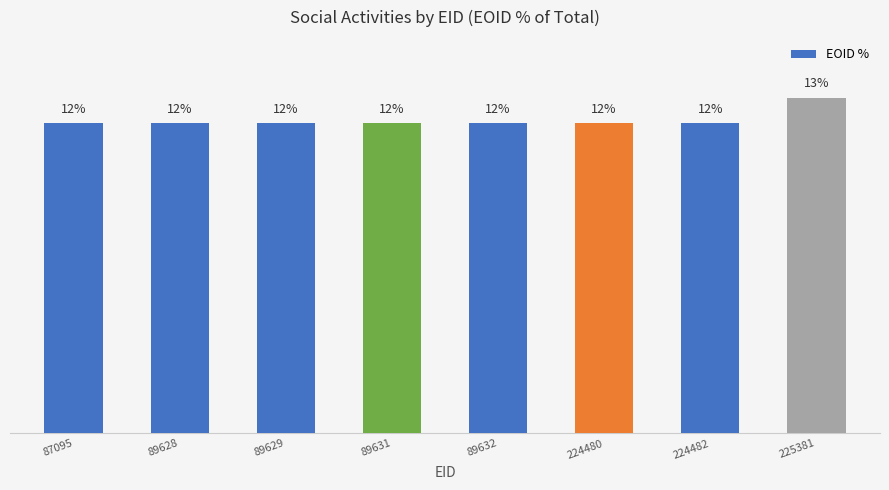

List the labels in order of value, largest first.

225381, 87095, 89628, 89629, 89631, 89632, 224480, 224482